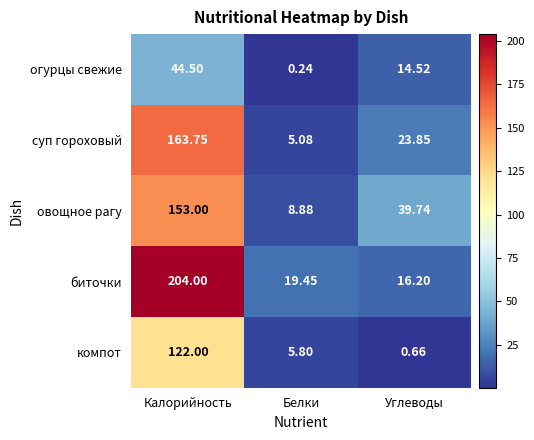

How many data points in овощное рагу are above 39?

2